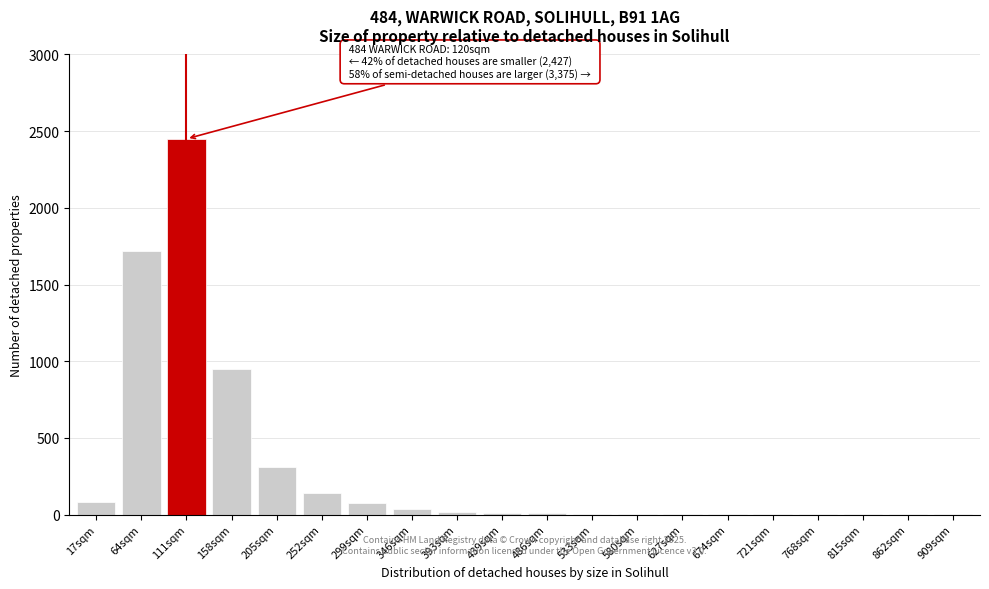

What is the sum of all values?

5825